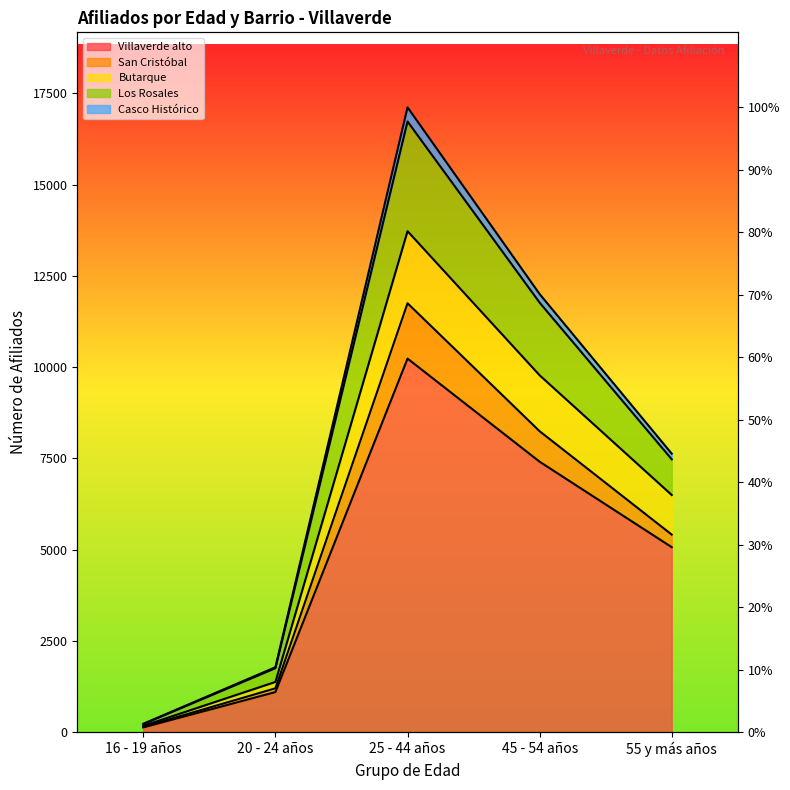

True or false: Los Rosales and Villaverde alto cross at least once.

False